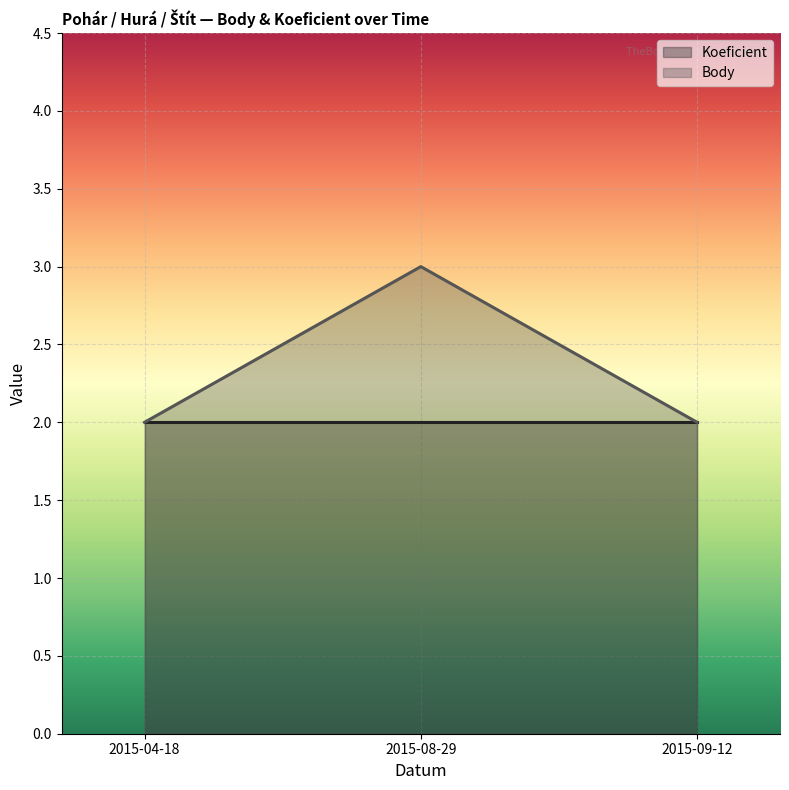

What is the difference between the maximum and second lowest values?

1